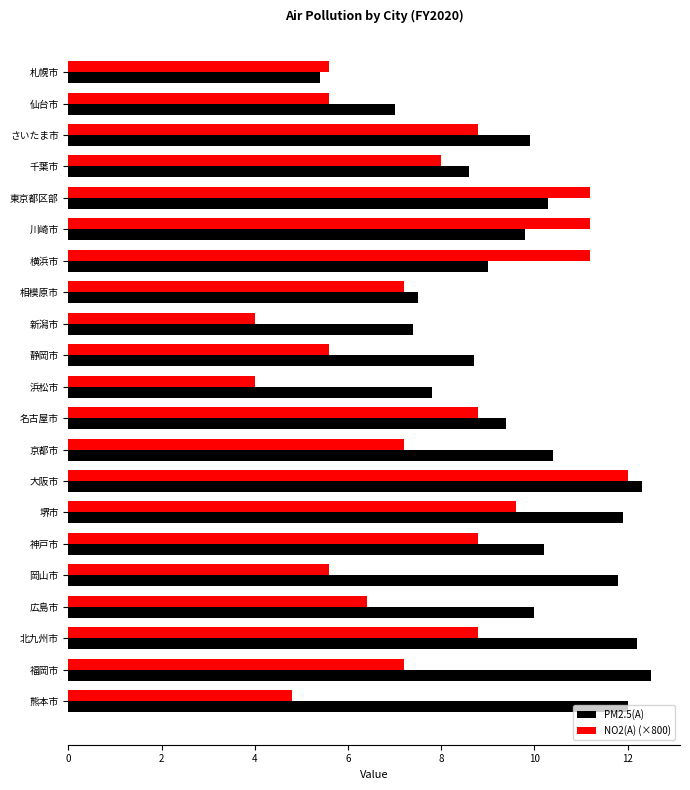

Which series has the largest range (max minus min)?

NO2(A) (×800)